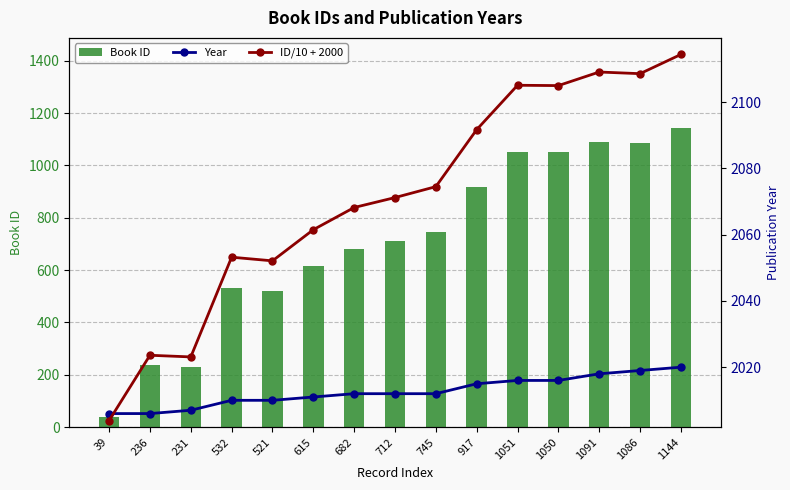

What is the label of the 11th bar from the right?

521